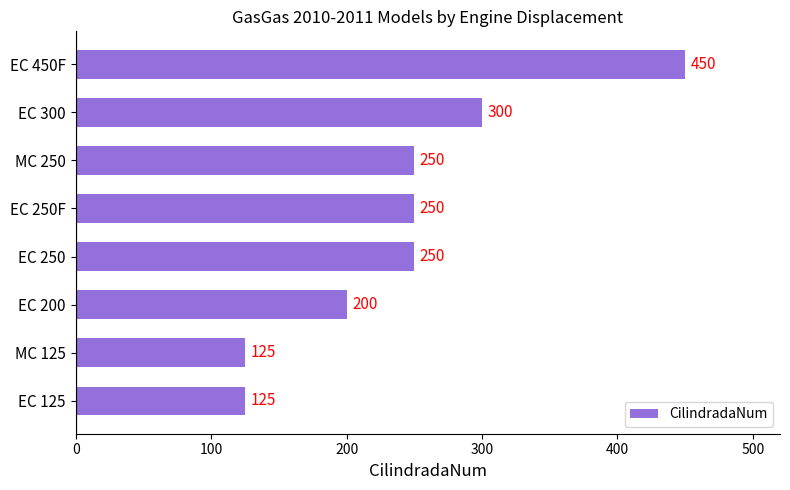

What is the approximate value at EC 250?

250